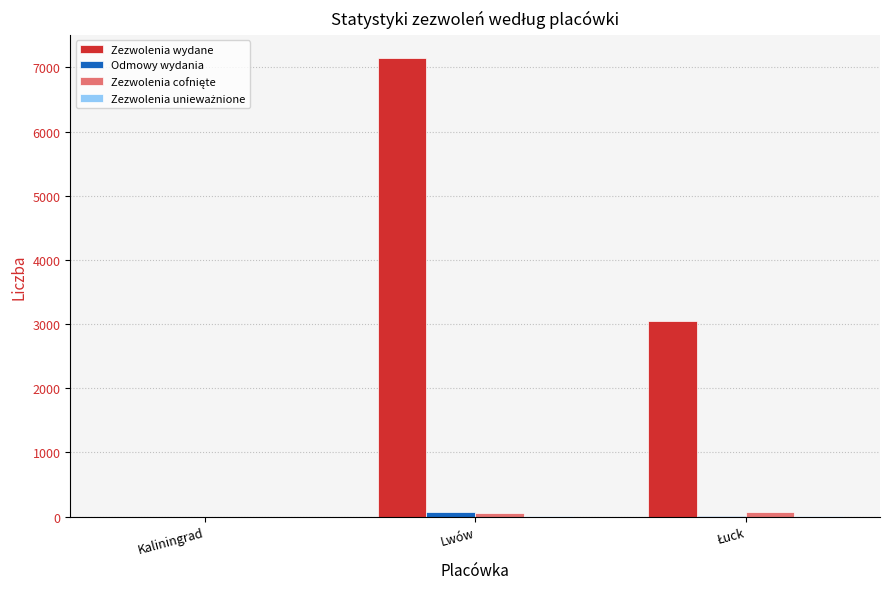

Which series changed the most between Kaliningrad and Lwów?

Zezwolenia wydane